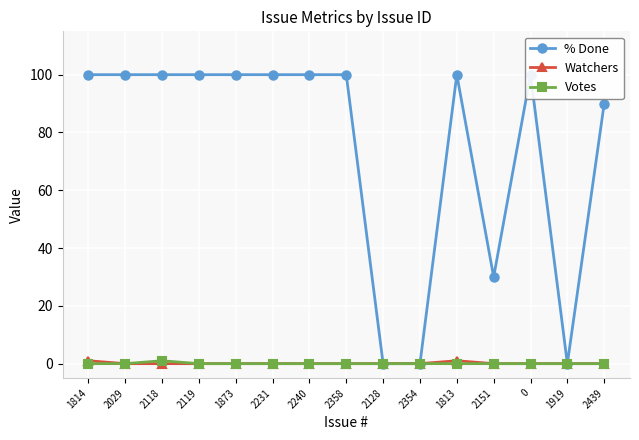

What are all the series names shown in the legend?

% Done, Watchers, Votes